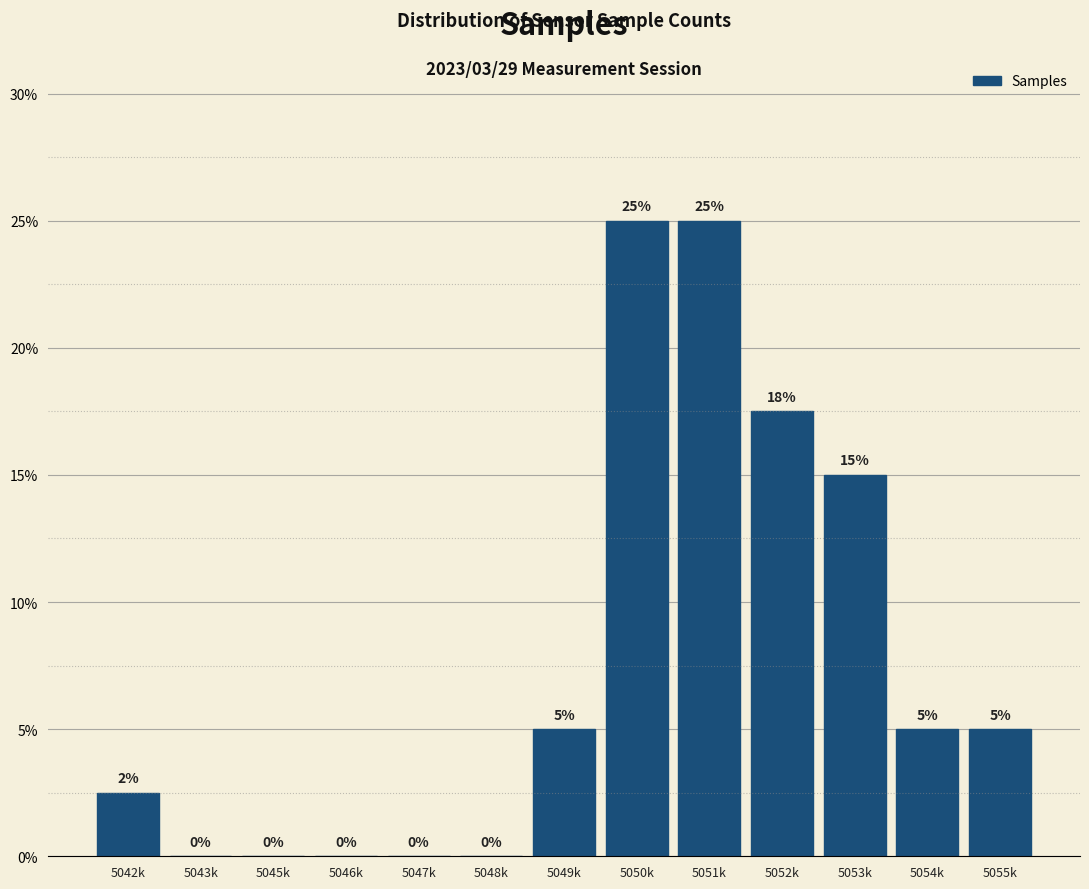

The chart shows a value of 0.0 at 5048k. True or false?

True